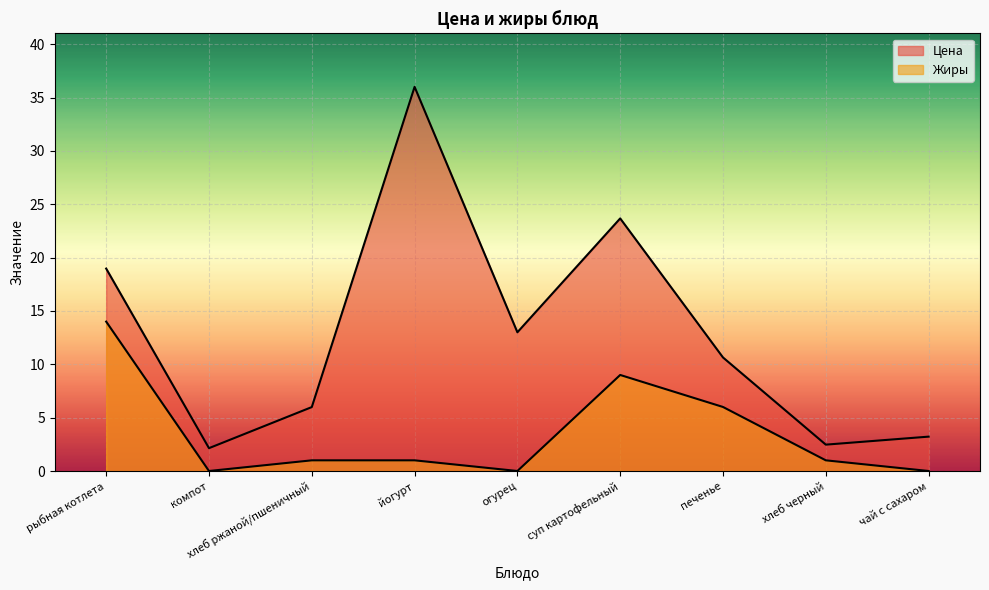

Where does the Жиры series first go above 1?

рыбная котлета